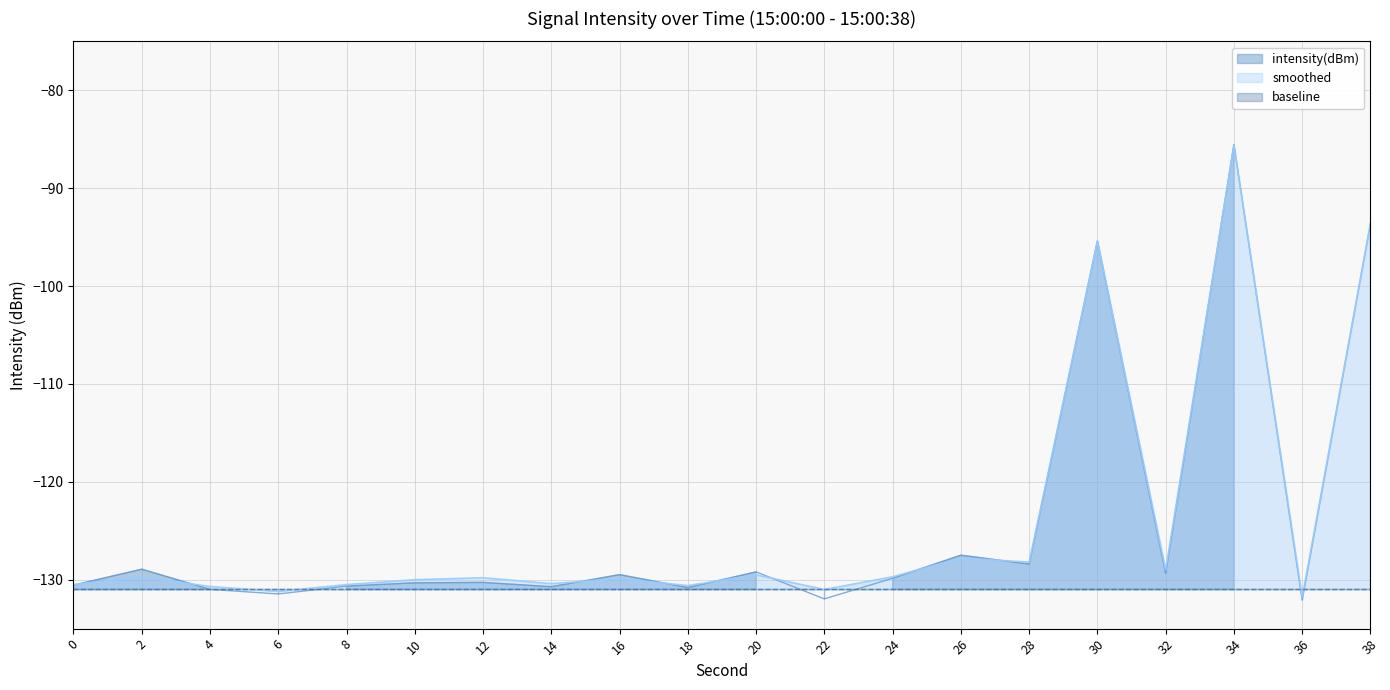

Which series ends up on top after the final intersection of smoothed and intensity(dBm)?

smoothed